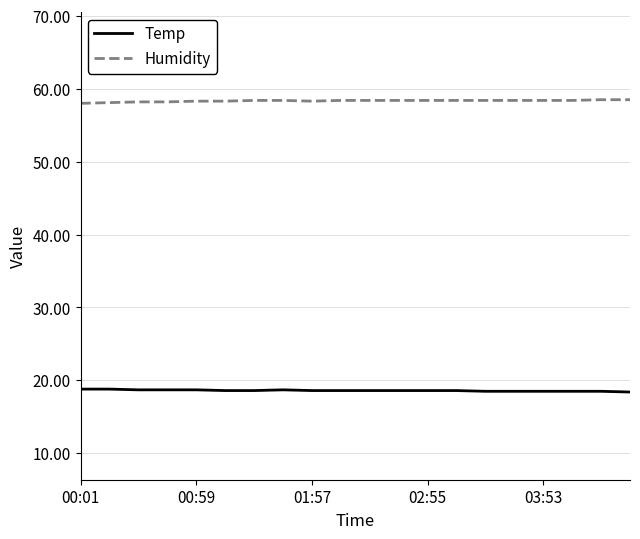

What is the minimum value for Temp?

18.4